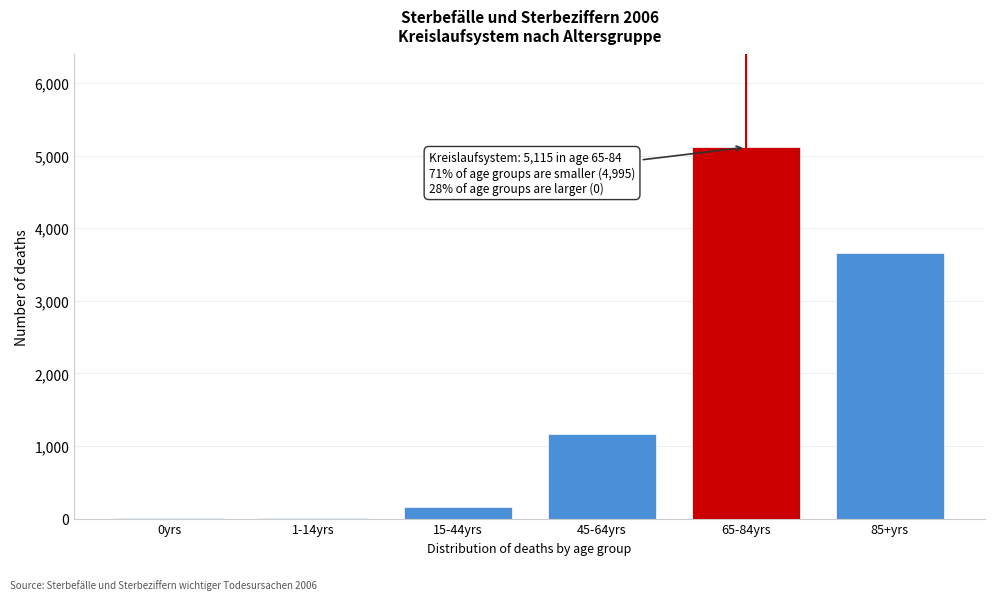

Where is the data nearest to the value 2559?

85+yrs